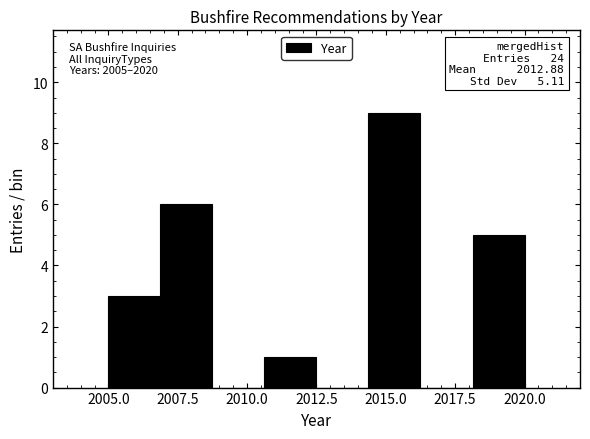

Read against the x-axis, roughly where is the centre of the tallest bar?

2015.5